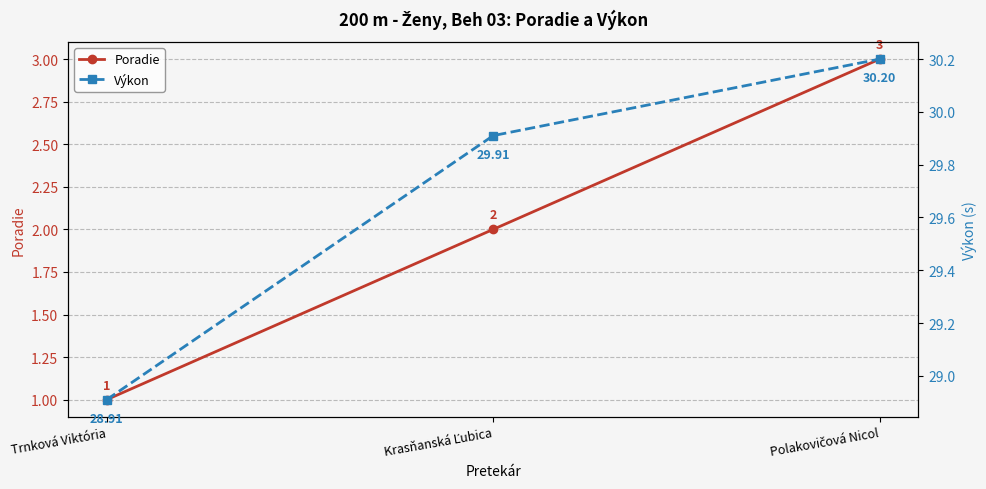

What position from the right is Polakovičová Nicol?

1